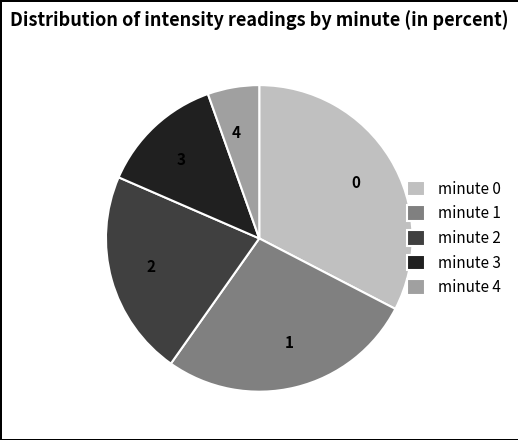

What is the smallest slice in the pie chart?

minute 4